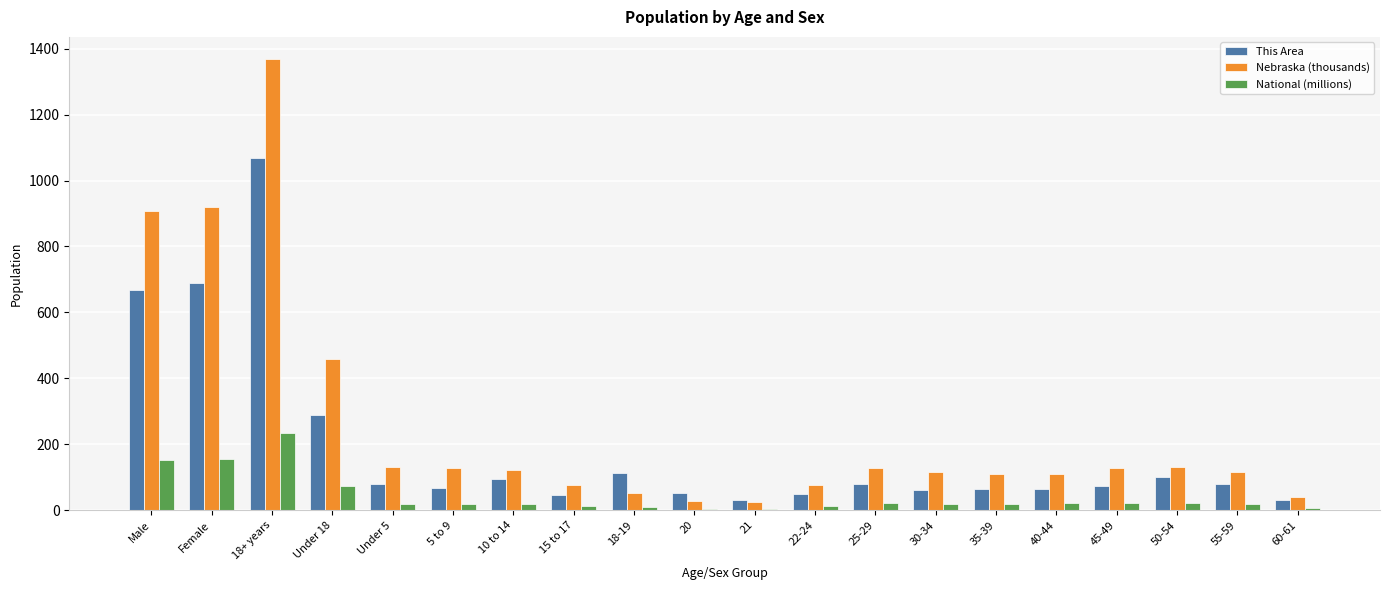

At which category is the sum across all series the highest?

18+ years